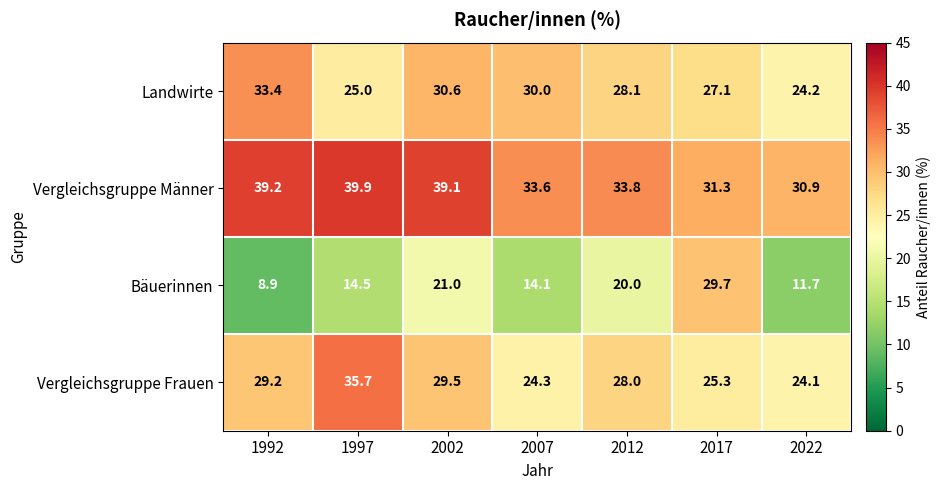

What is the sum of all Vergleichsgruppe Frauen values?

196.1